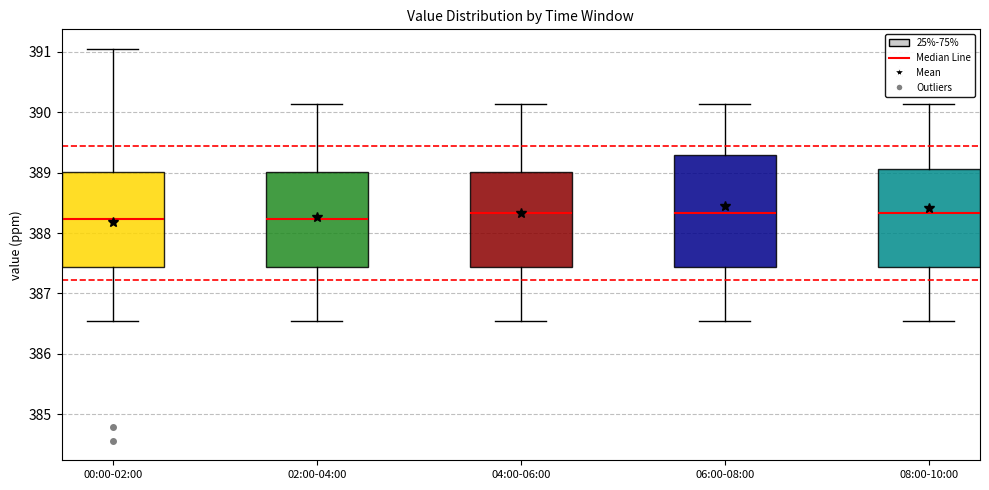

Reading left to right, transcribe this box plot: for each box, give where its median line is, the range the box spans, and where its two whiskers end, as read against the y-axis. The values are not printed on the chart, so give them approximately, as read against the axis.

00:00-02:00: median 388.2, box 387.4 to 389.0, whiskers 386.6 to 391.1
02:00-04:00: median 388.2, box 387.4 to 389.0, whiskers 386.6 to 390.1
04:00-06:00: median 388.3, box 387.4 to 389.0, whiskers 386.6 to 390.1
06:00-08:00: median 388.3, box 387.4 to 389.3, whiskers 386.6 to 390.1
08:00-10:00: median 388.3, box 387.4 to 389.1, whiskers 386.6 to 390.1